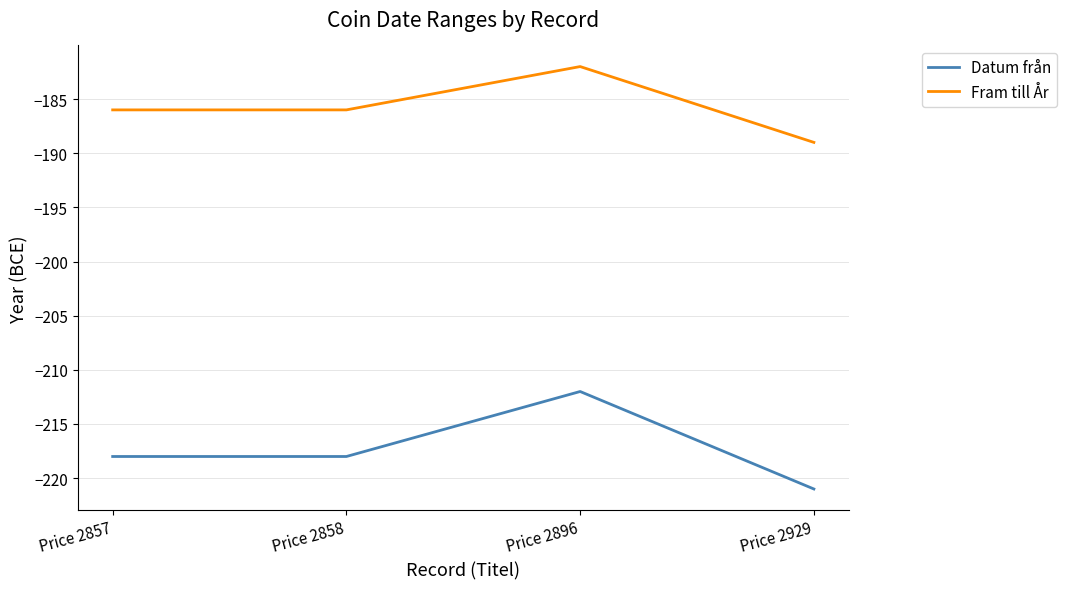

What is the spread (max minus min) of values at Price 2857?

32